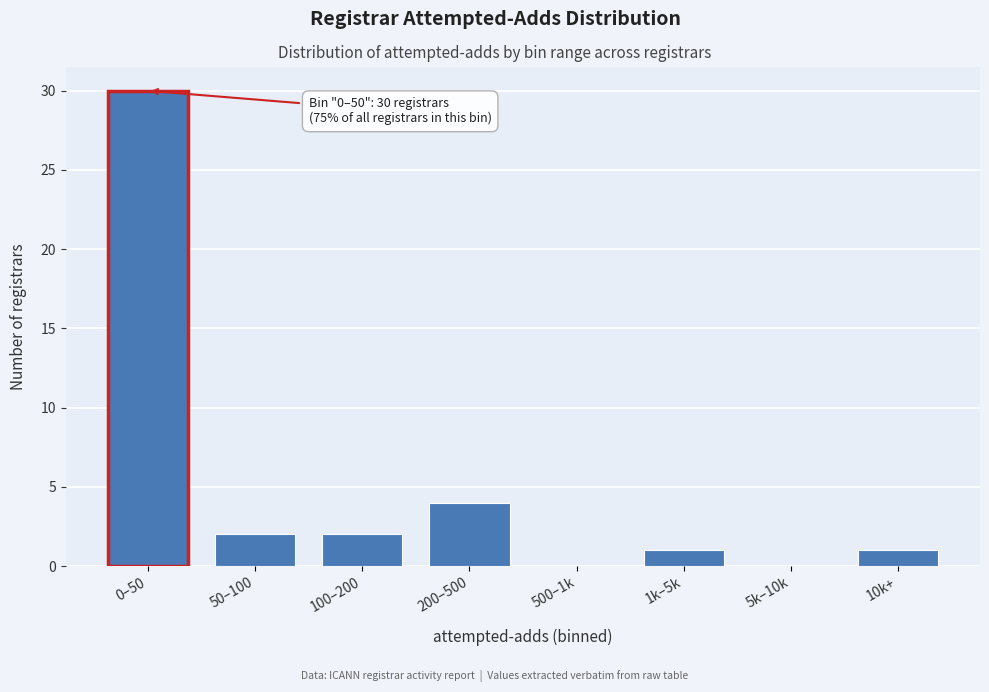

Reading left to right, what are all the values shown in this chart?

0–50=30	50–100=2	100–200=2	200–500=4	500–1k=0	1k–5k=1	5k–10k=0	10k+=1